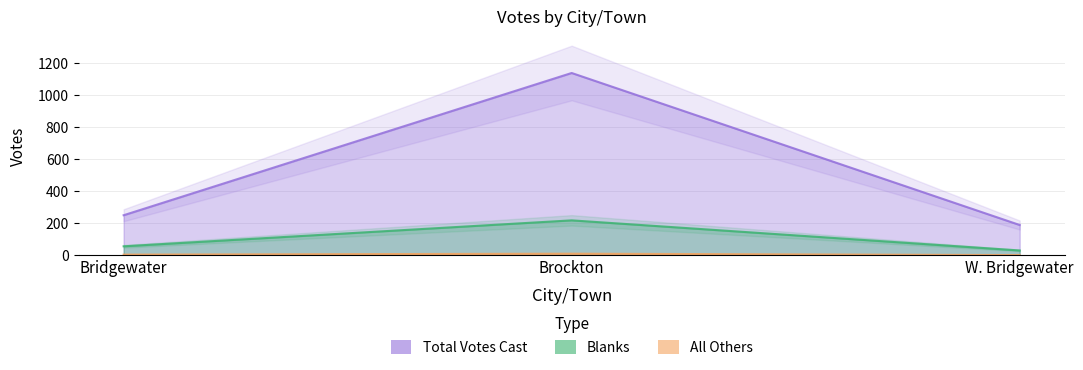

At which category is the sum across all series the highest?

Brockton